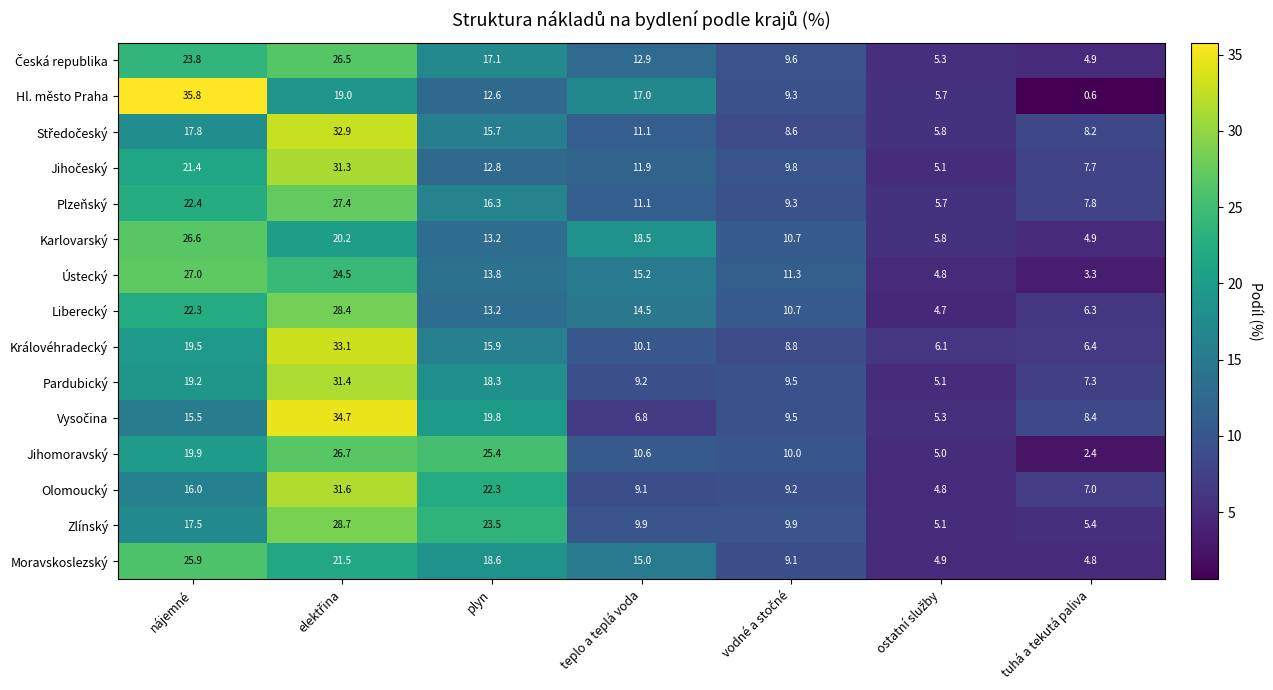

The value of Pardubický at plyn is 18.3. True or false?

True